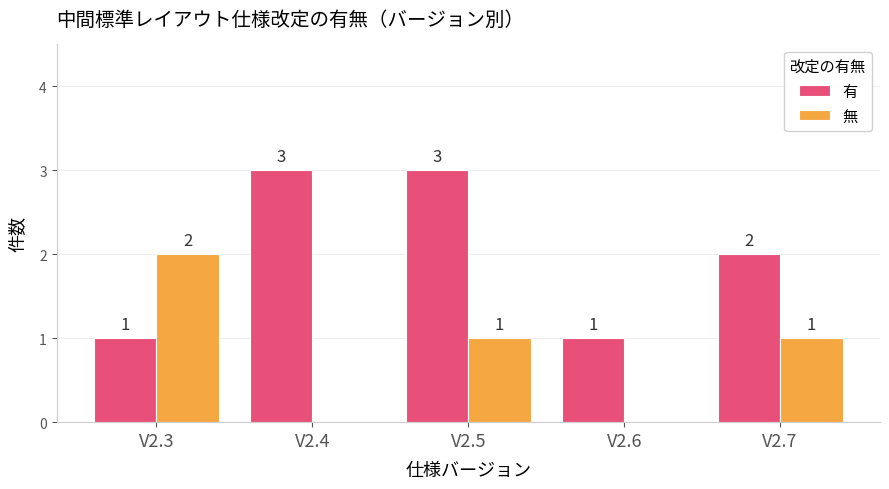

What is the greatest value displayed?

3